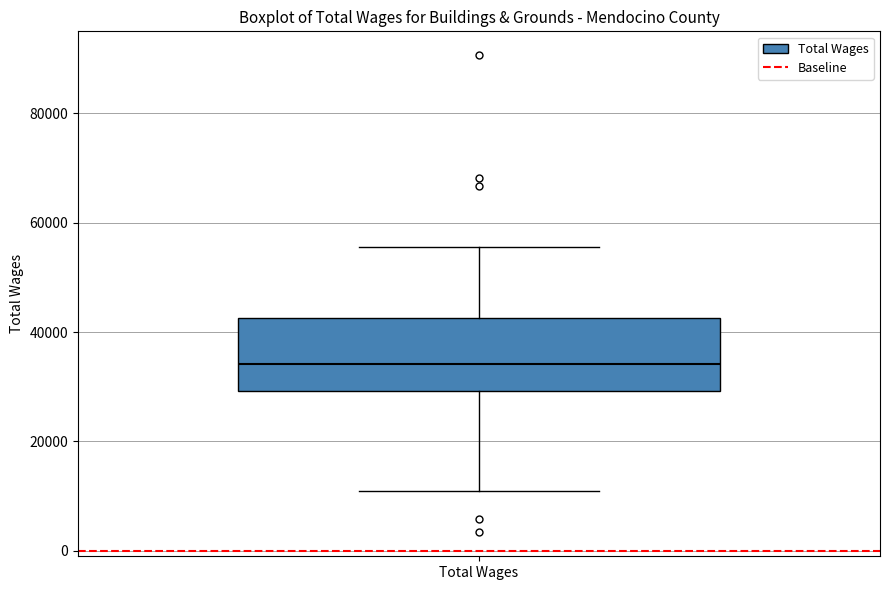

Where does the upper whisker of the box for Total Wages end on the y-axis? The values are not printed on the chart, so give them approximately, as read against the axis.

56000